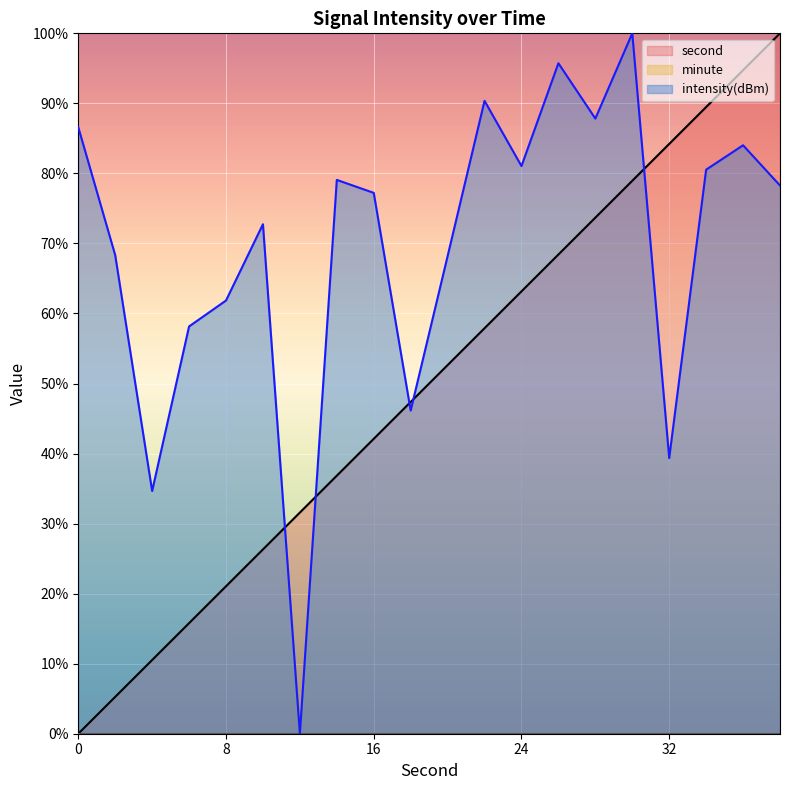

Is it true that intensity equals 16.2 at 4?

False